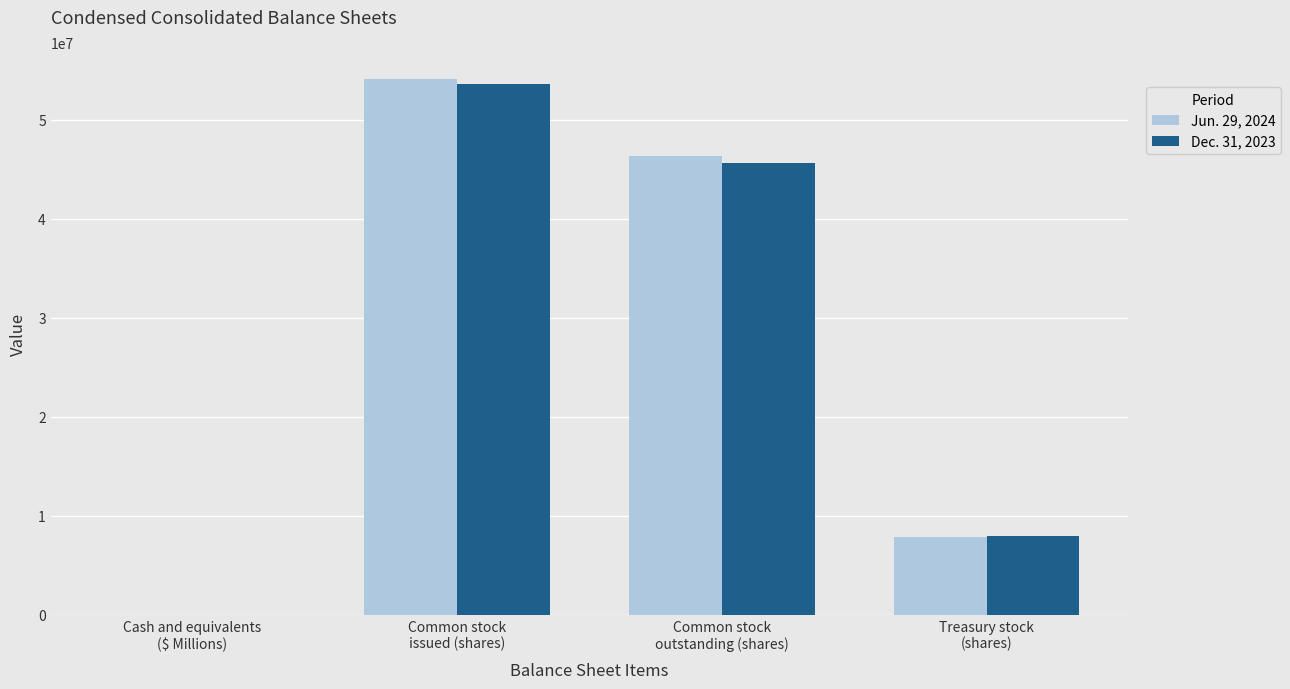

What is the highest value of the Jun. 29, 2024 series?

54120924.0